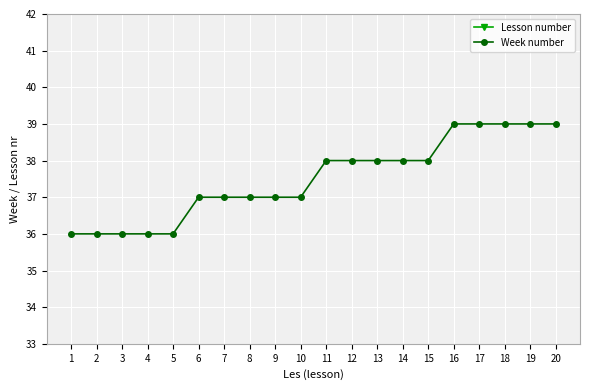

Where does the Week number series first go above 38?

16